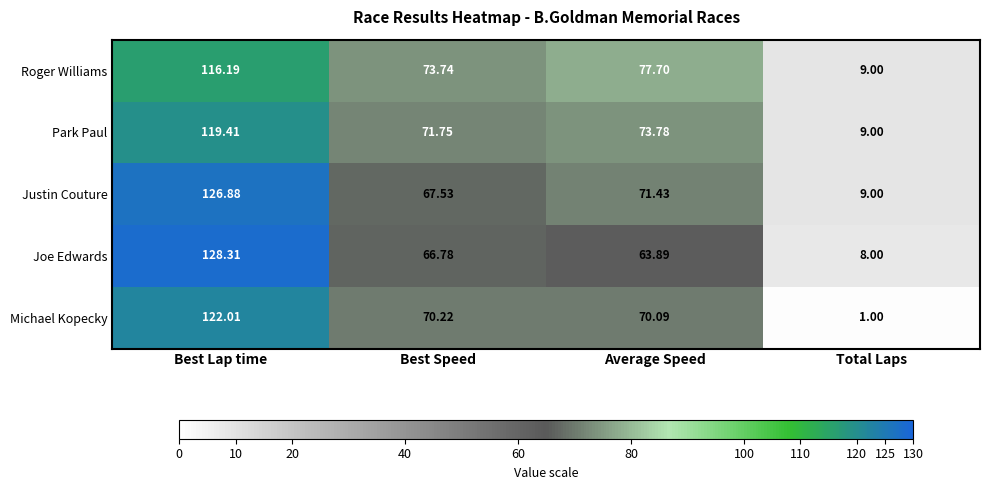

Which category has the highest value in the Park Paul series?

Best Lap time